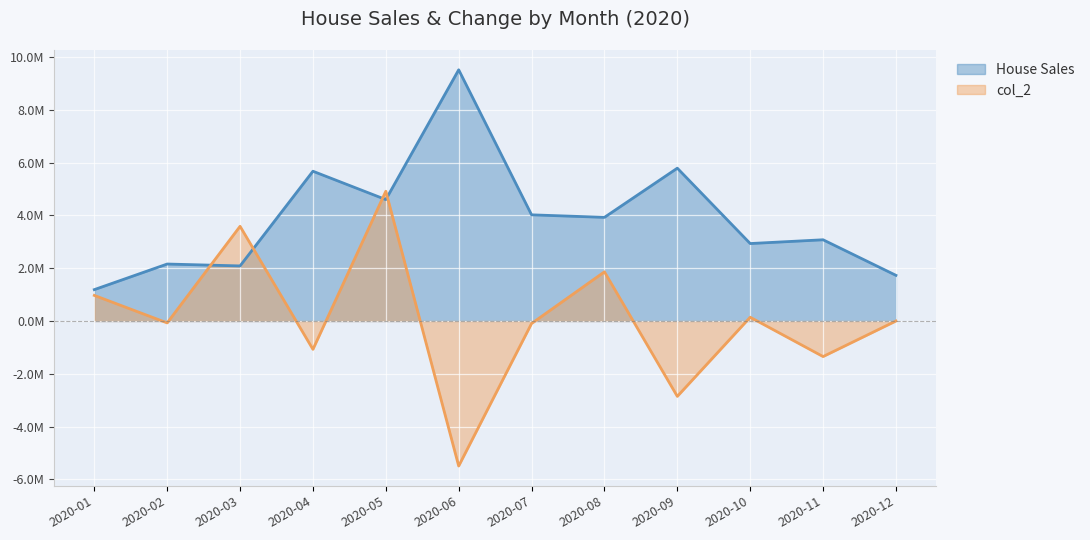

At which label is col_2 closest to -288883?

2020-07